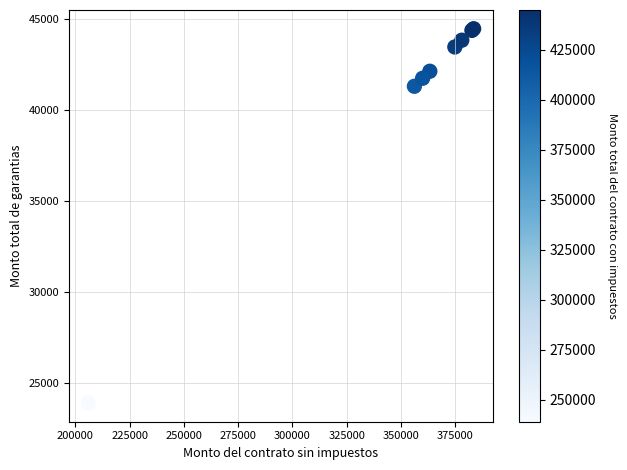

What Y value in the scatter plot is closest to 34188?

41319.7